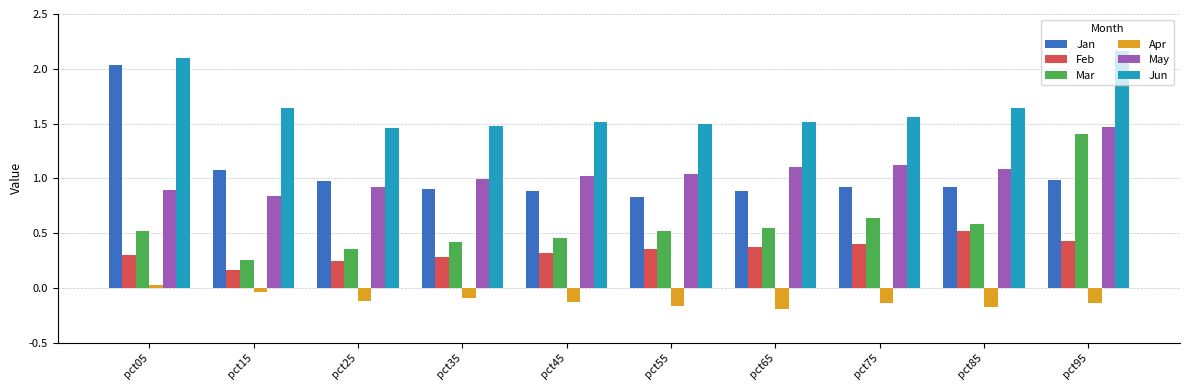

How many groups of bars are there?

10